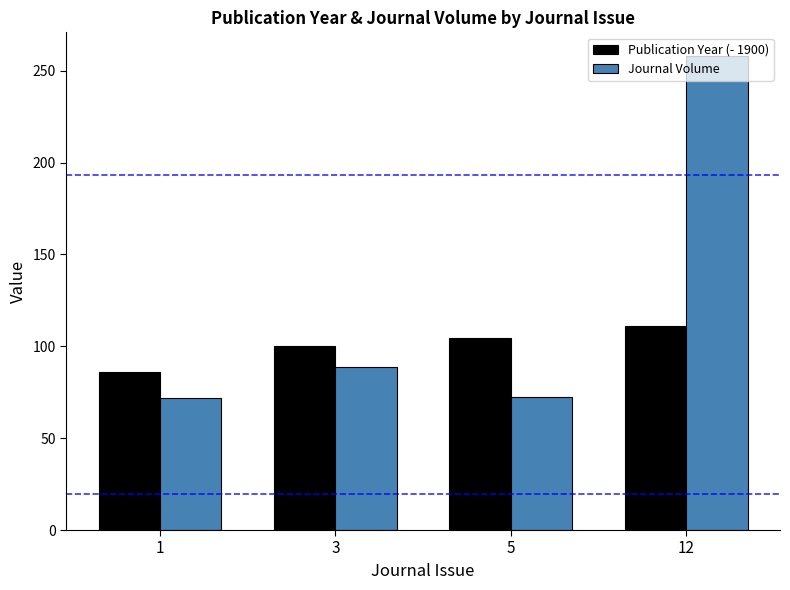

What is the difference between the second highest and minimum values in the Publication Year (- 1900) series?

18.4